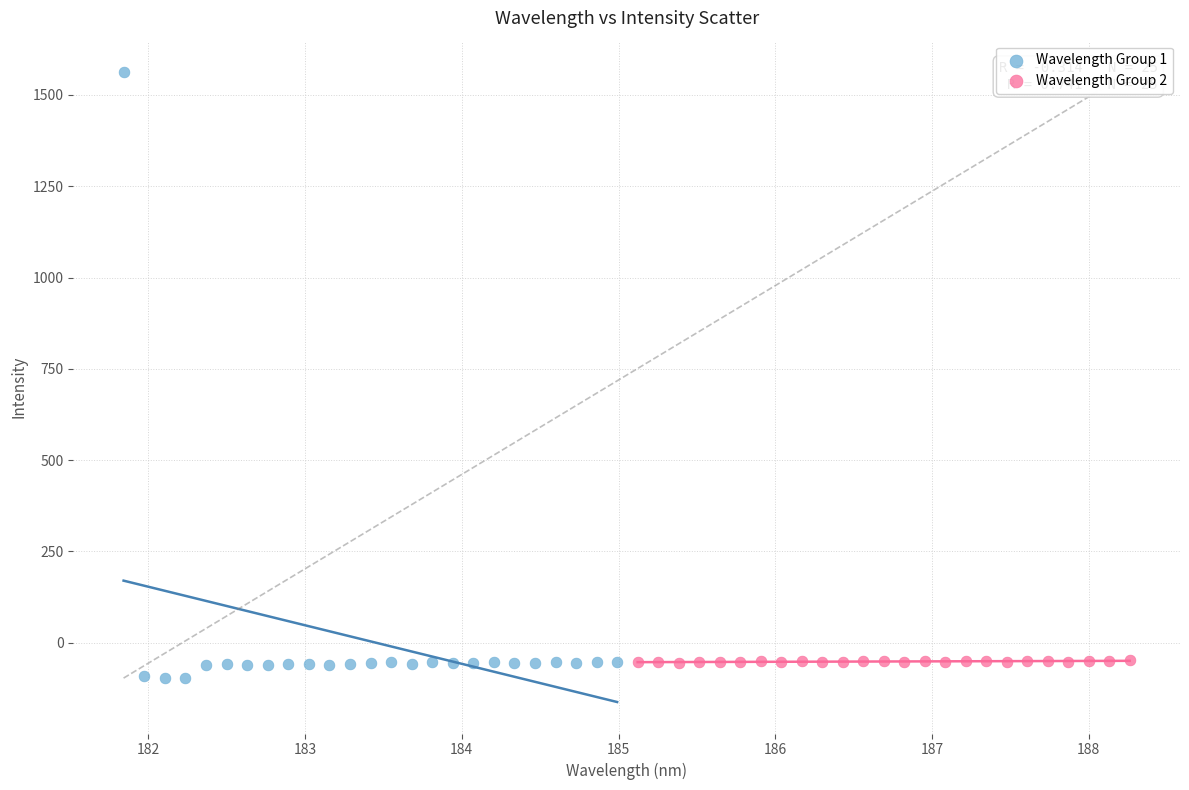

Which series has the widest spread of Y values?

Wavelength Group 1